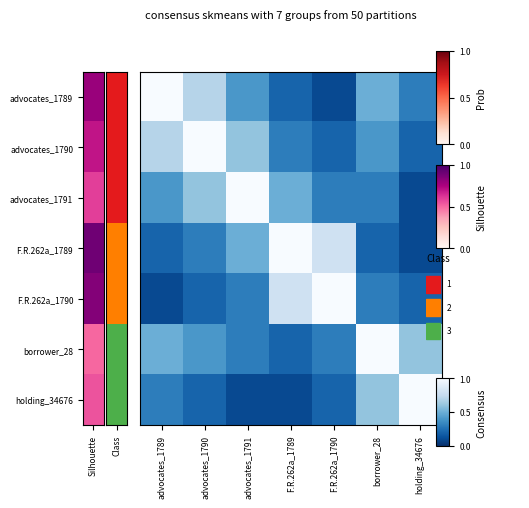

Rank the series by their maximum value, from highest to lowest.

advocates_1789, advocates_1790, advocates_1791, F.R.262a_1789, F.R.262a_1790, borrower_28, holding_34676